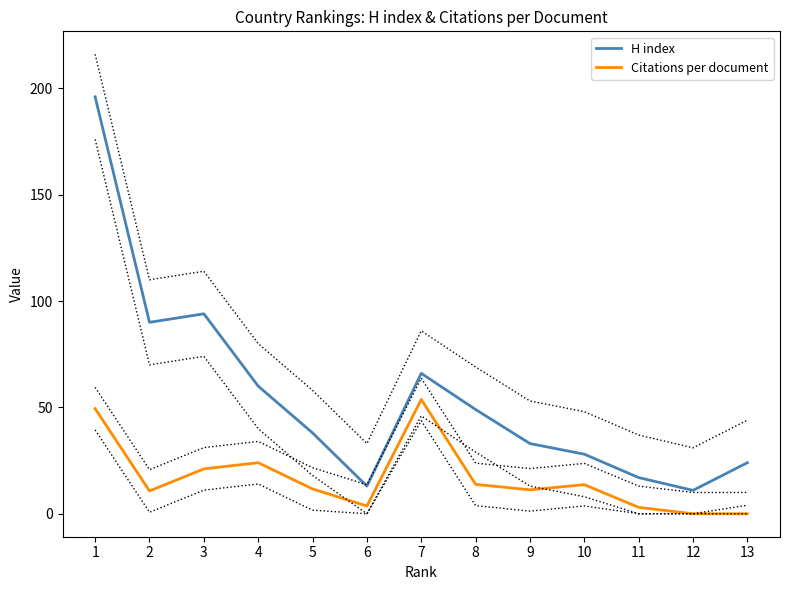

What is the sum of all H index values?

719.0